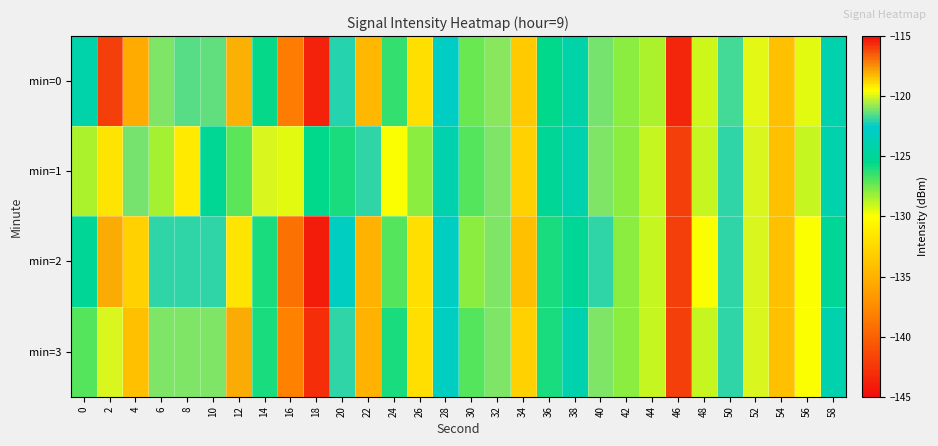

Between 54 and 48, which is larger?

48